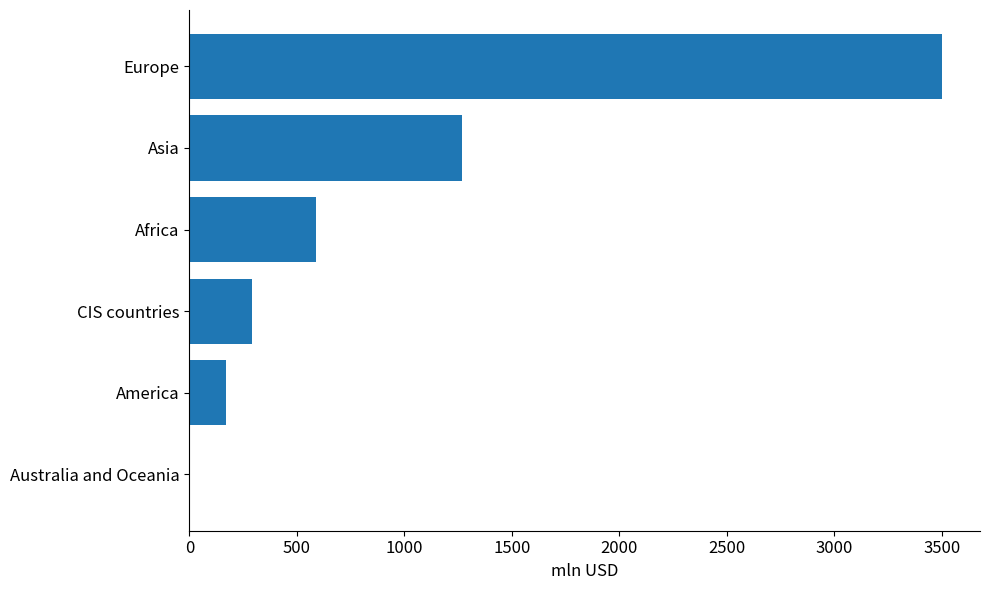

The chart shows a value of 5831.0 at Europe. True or false?

False